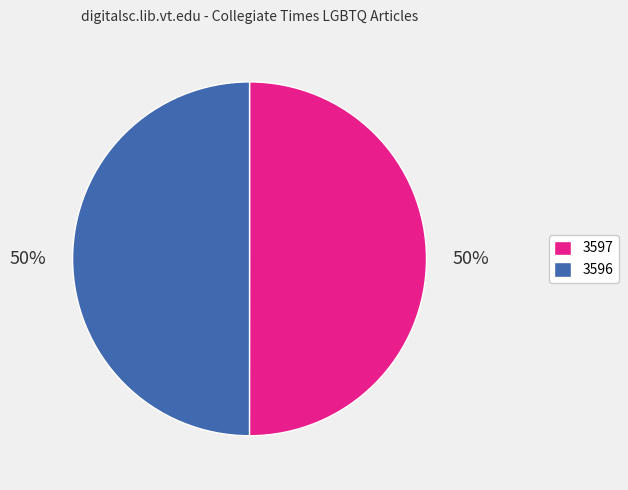

How many slices are in this pie chart?

2